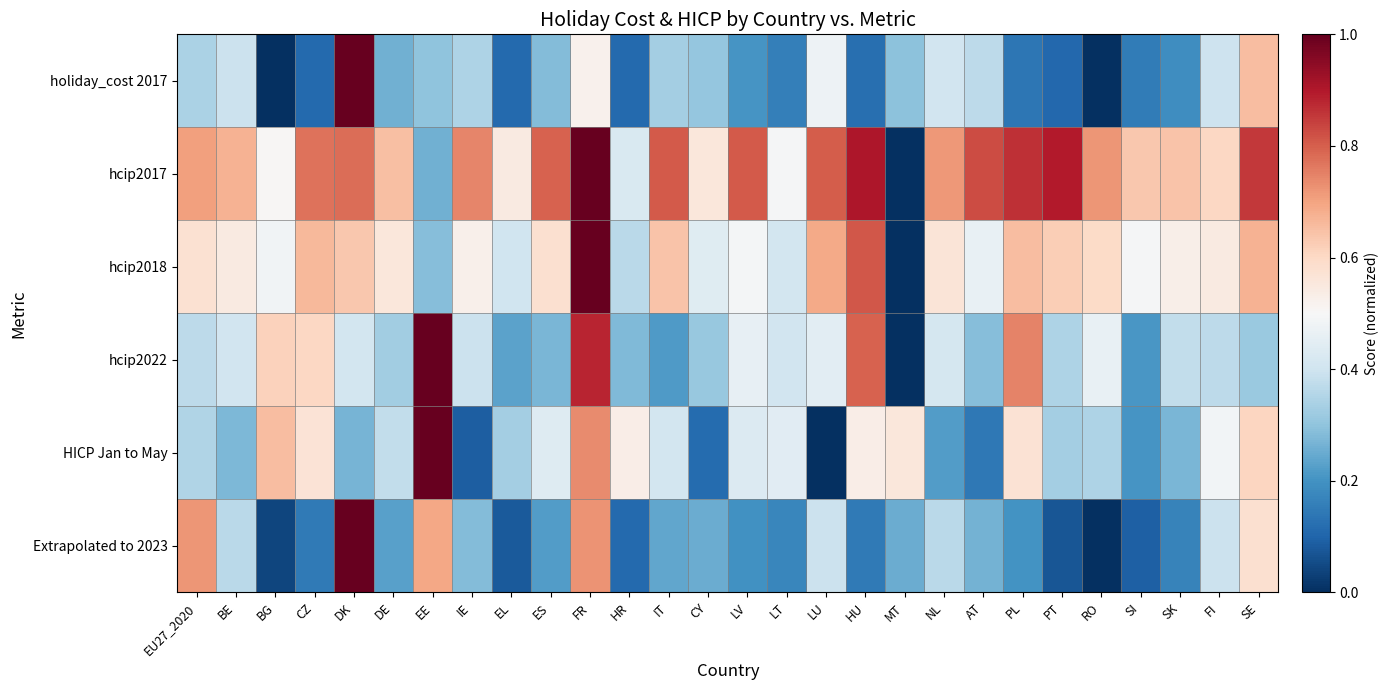

Which series has the largest total across all categories?

hcip2017